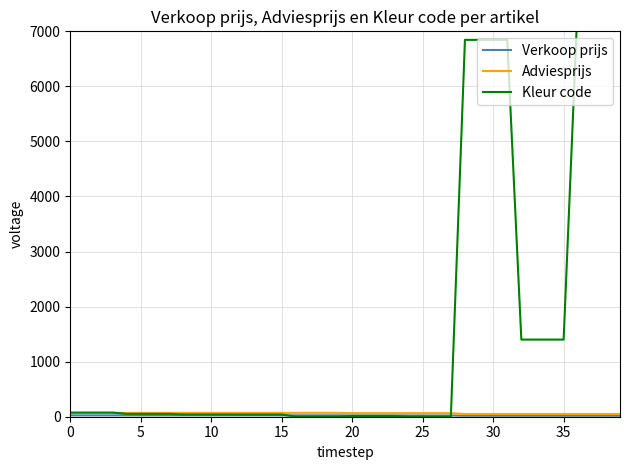

What is the difference between the maximum and minimum values in the Kleur code series?

7513.0